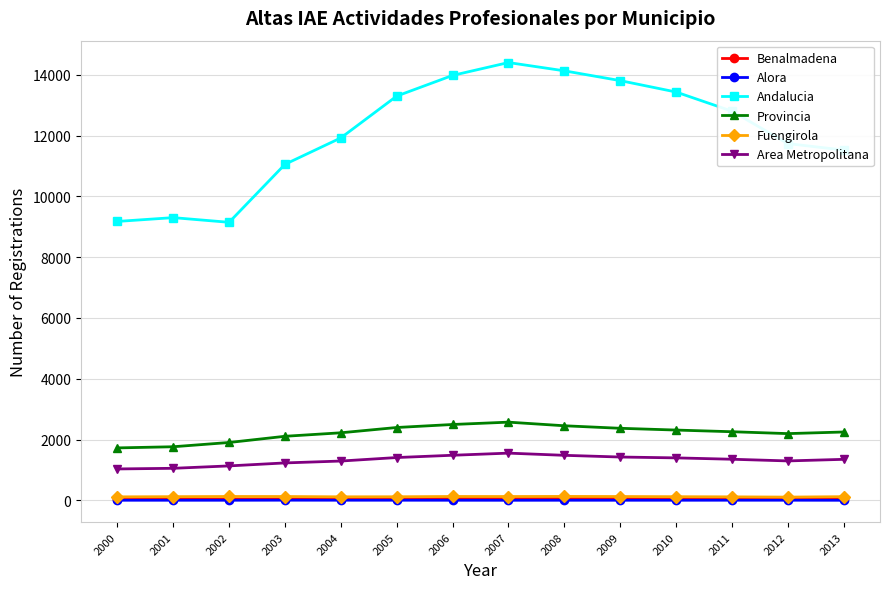

The Andalucia series shows 21353 at 2010. True or false?

False